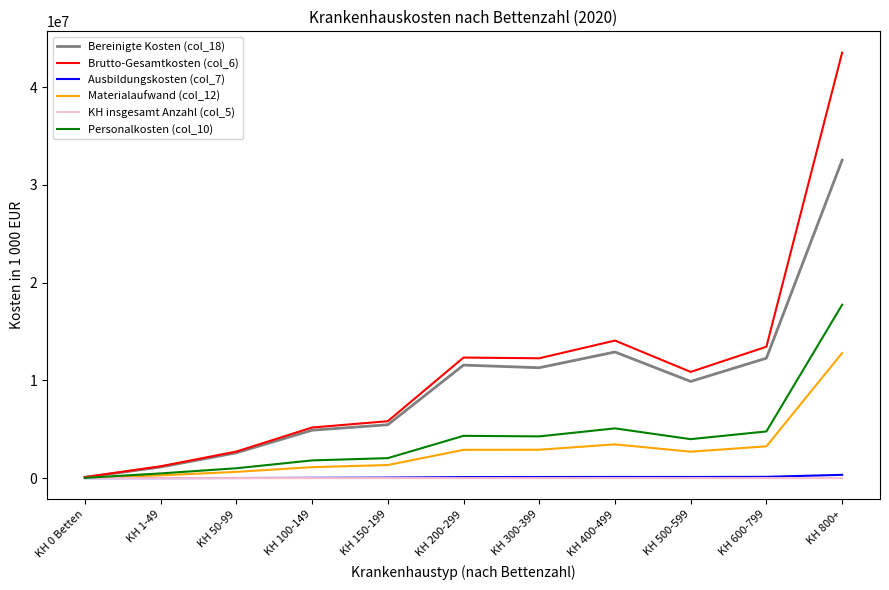

What position from the left is KH 1-49?

2